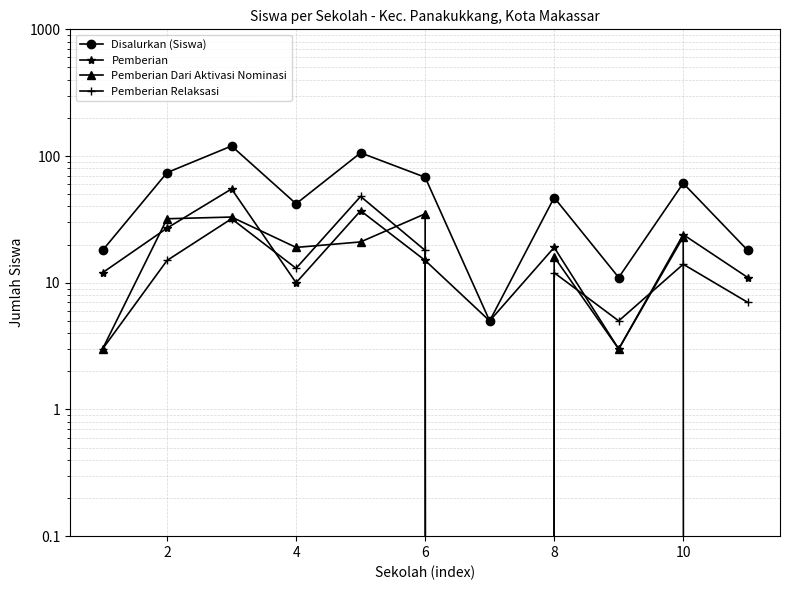

Which series has the largest total across all categories?

Disalurkan (Siswa)